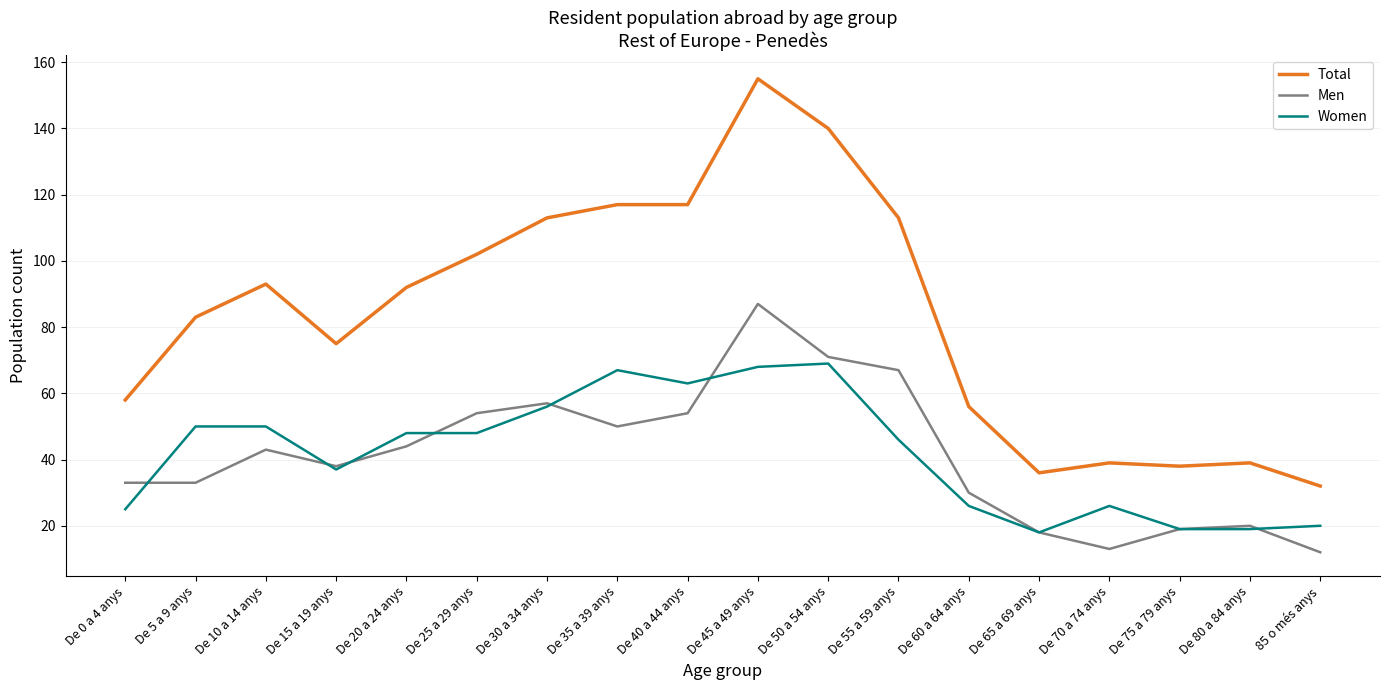

Which series has the largest total across all categories?

Total